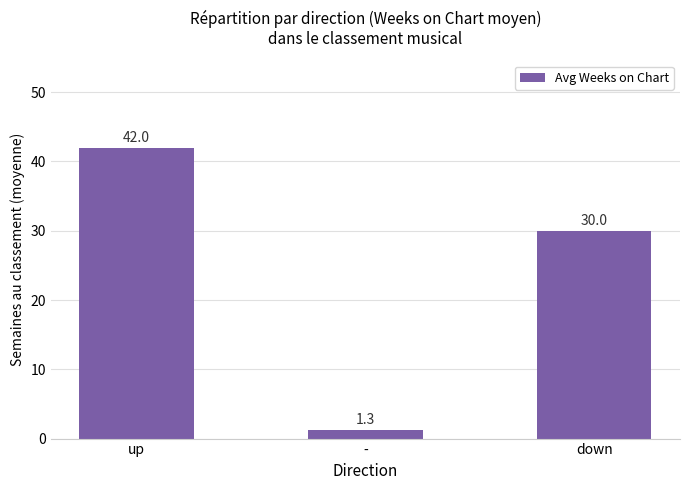

What is the label of the 3rd bar from the right?

up